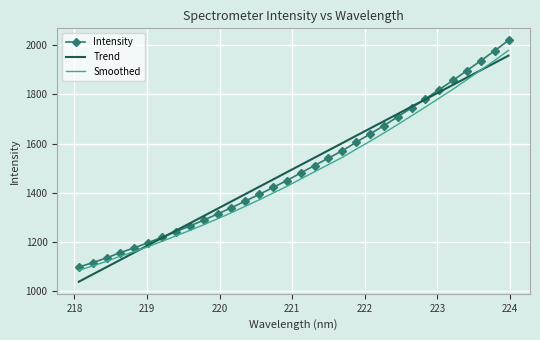

What is the minimum value shown in the chart?

1039.6